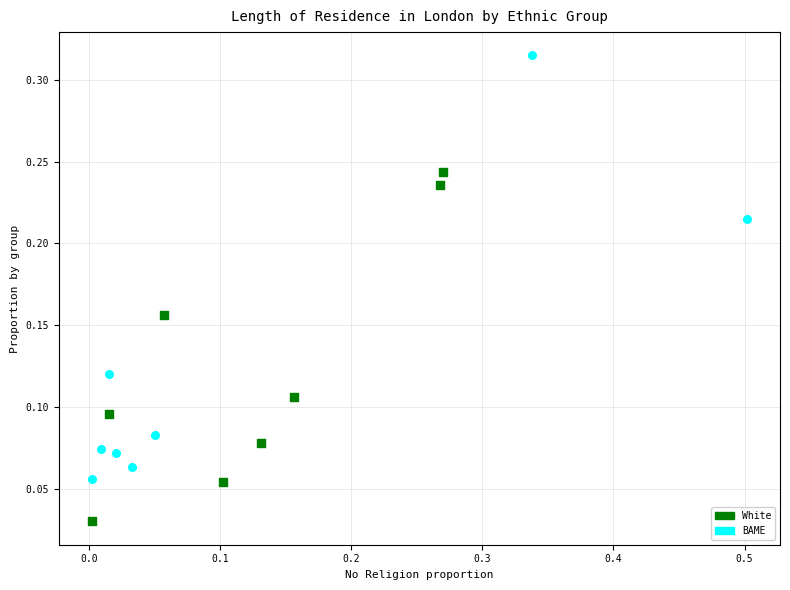

Which series has the widest spread of Y values?

BAME